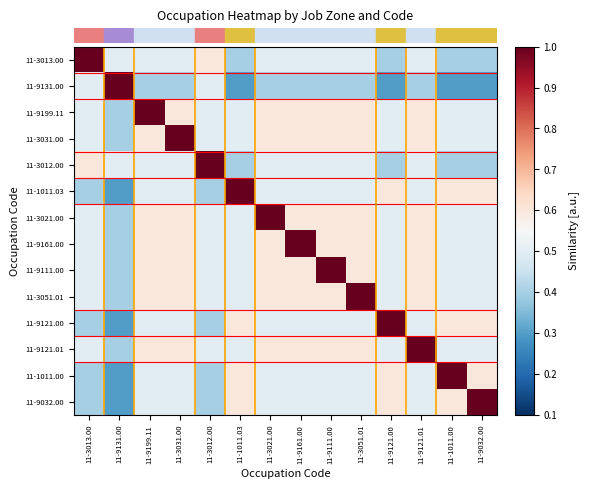

Which label corresponds to the largest value in the chart?

11-3013.00